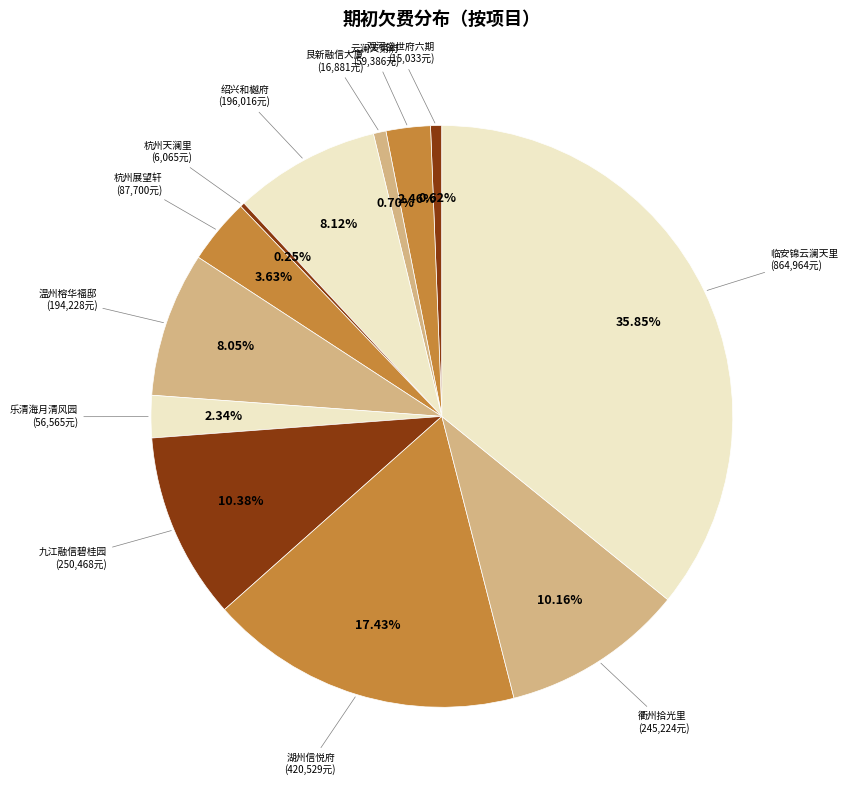

Is there any slice that represents more than half of the pie?

No